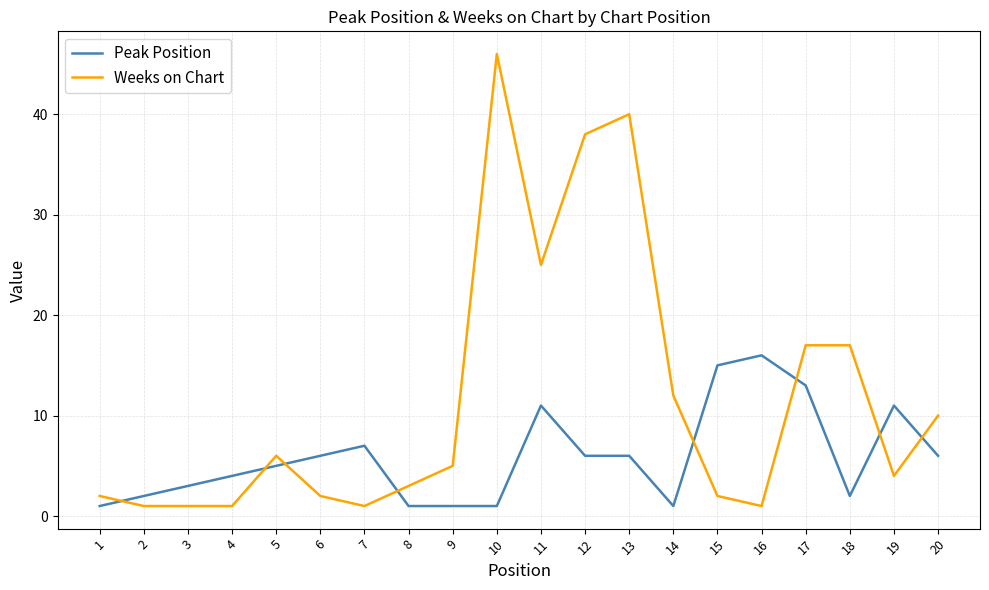

Which category has the highest value across all series?

10